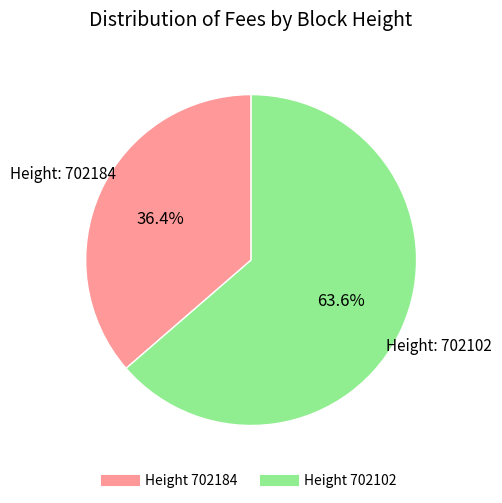

Is there a majority slice in this chart?

Yes